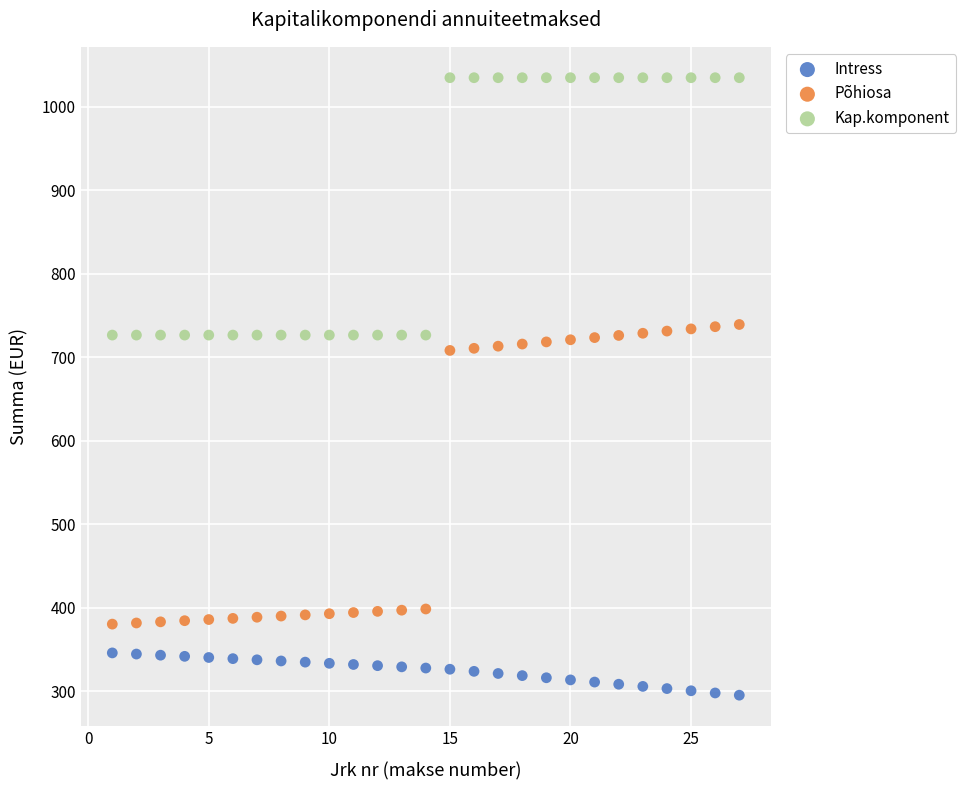

Which series has the largest Y range (max minus min)?

Põhiosa